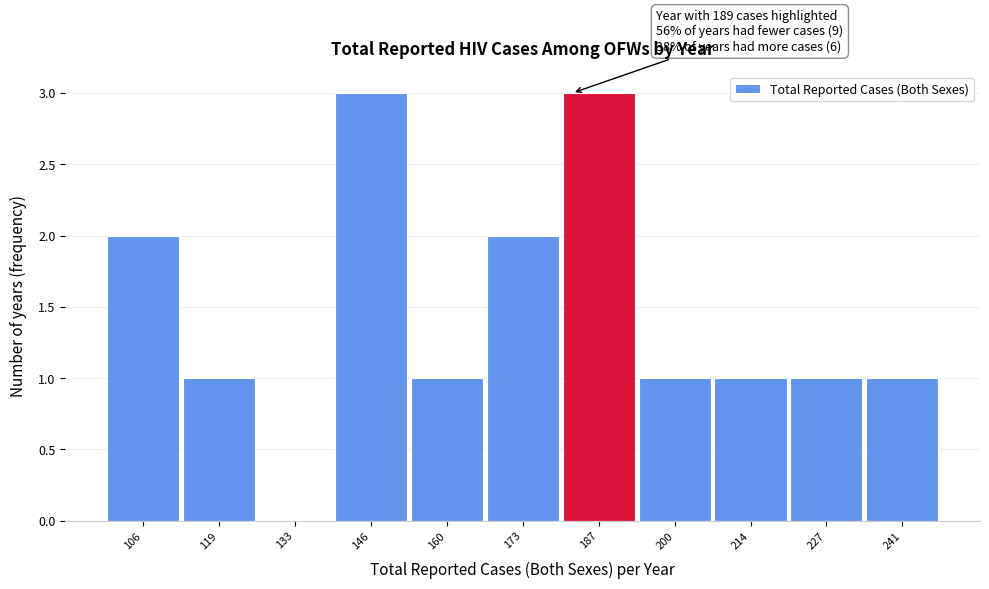

Reading right to left, what are all the values shown in this chart?

241=1	227=1	214=1	200=1	187=3	173=2	160=1	146=3	133=0	119=1	106=2